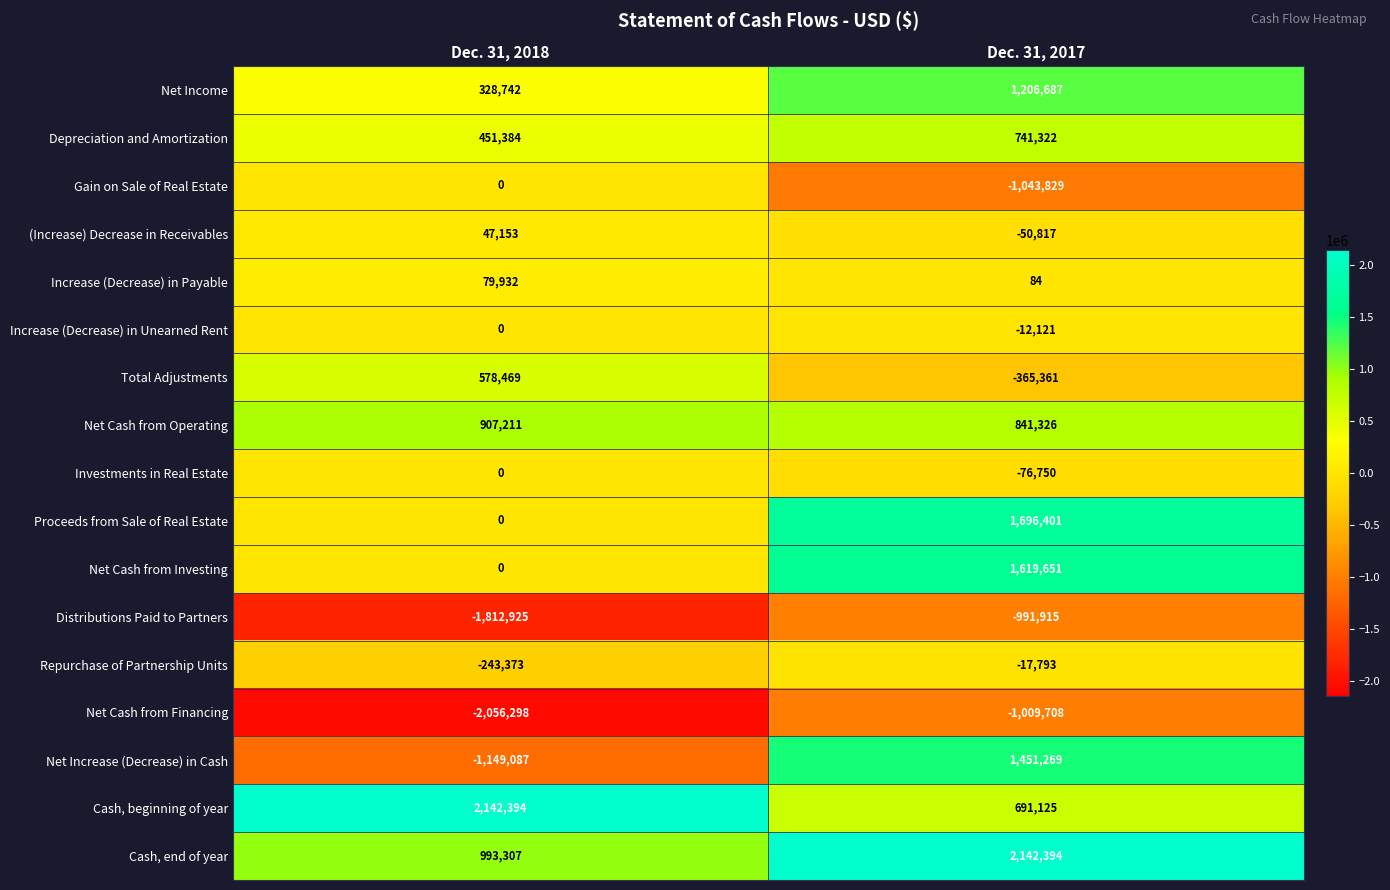

Between Dec. 31, 2018 and Dec. 31, 2017, which series saw the biggest shift?

Net Increase (Decrease) in Cash